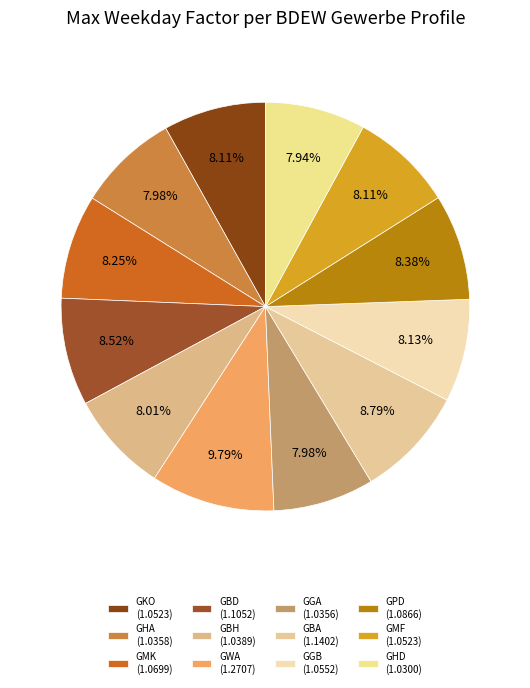

What percentage is the GWA slice, to the nearest percent?

10%